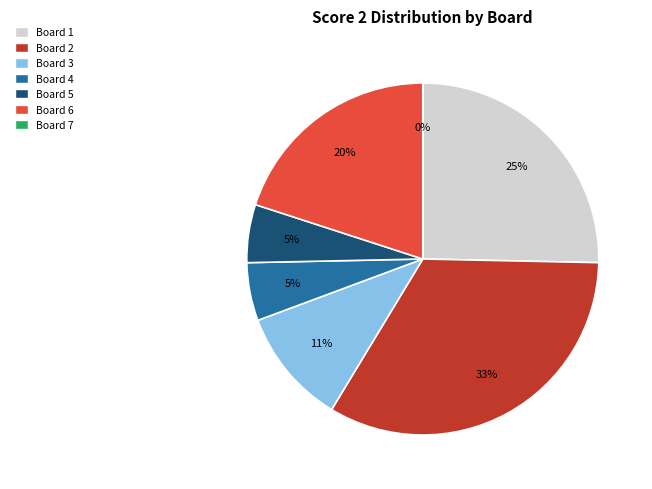

What is the largest slice in the pie chart?

Board 2